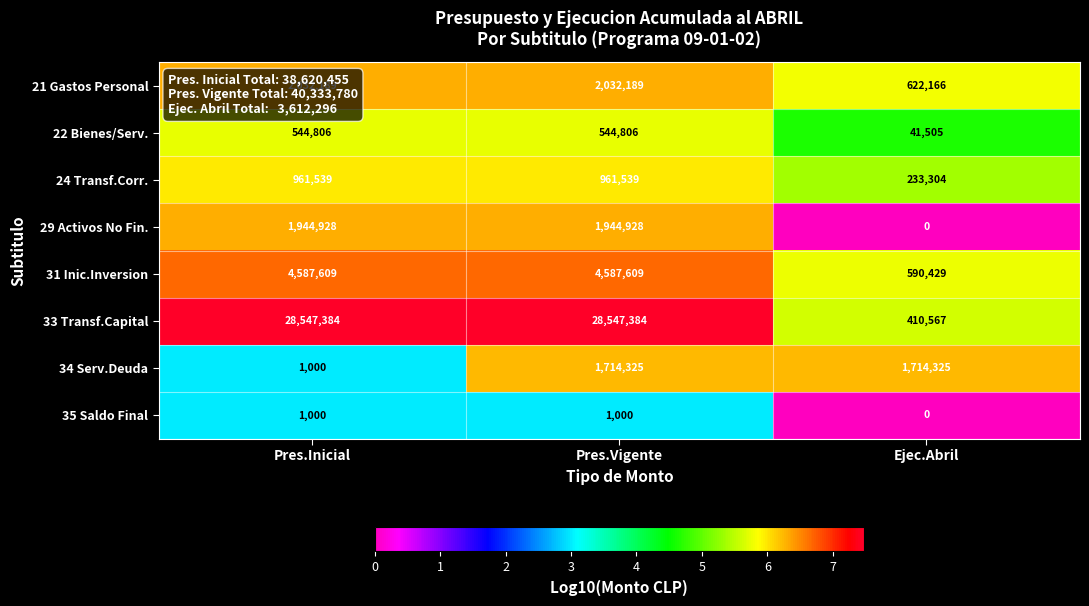

Which series has the largest range (max minus min)?

33 Transf.Capital